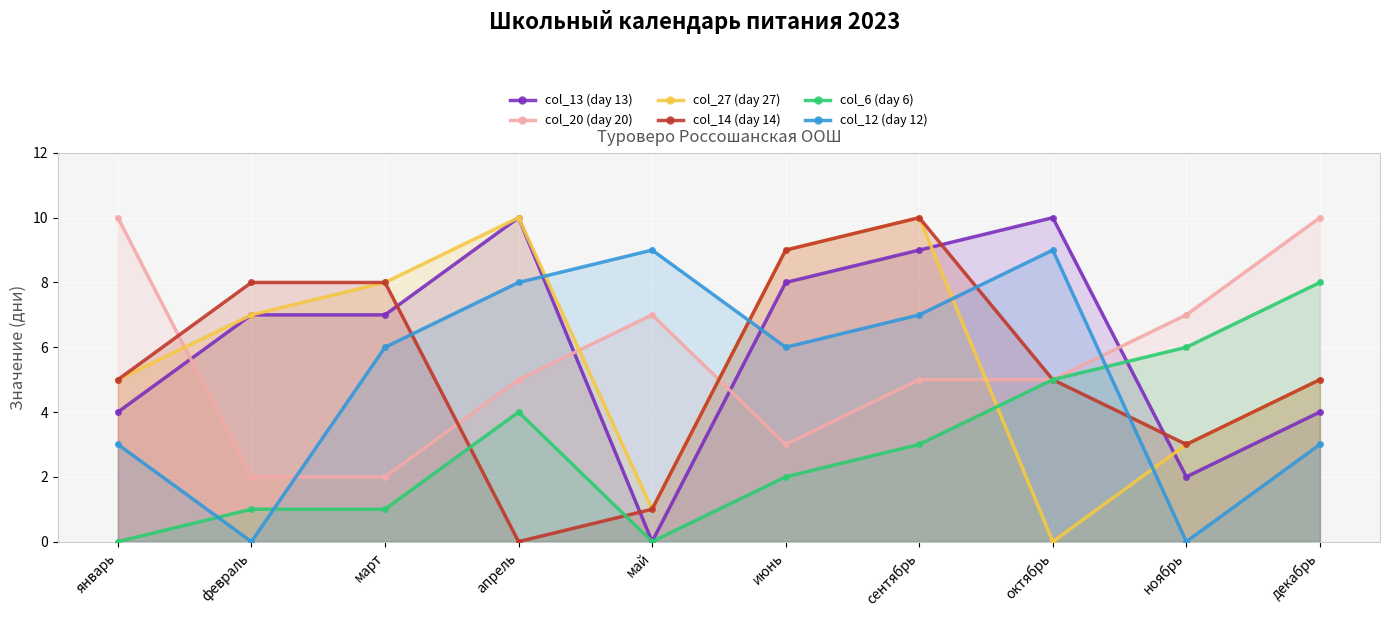

Which category has the lowest value in the col_13 (day 13) series?

май